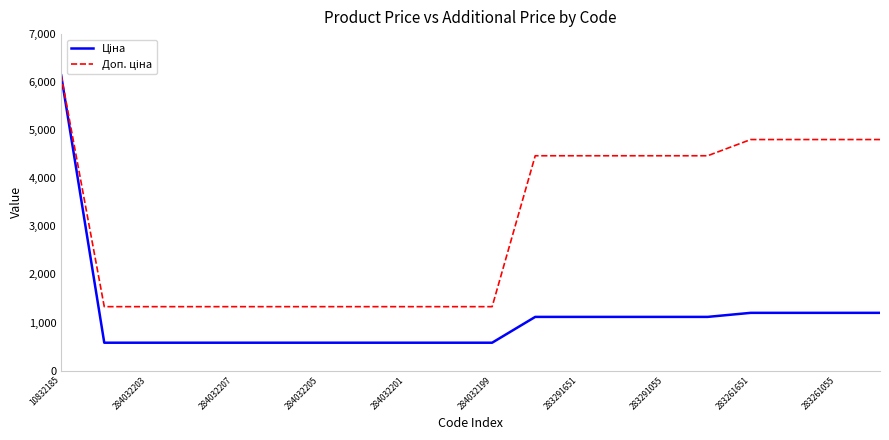

How many lines are shown in the chart?

2